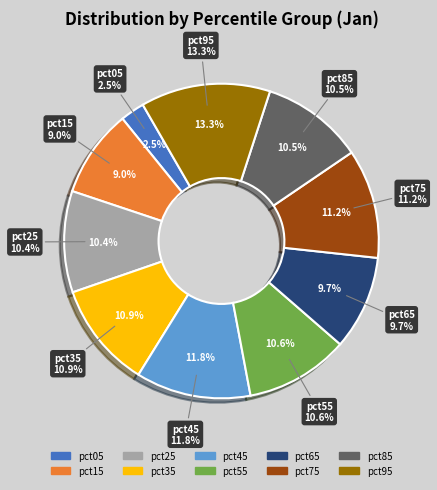

How many segments does this pie chart have?

10